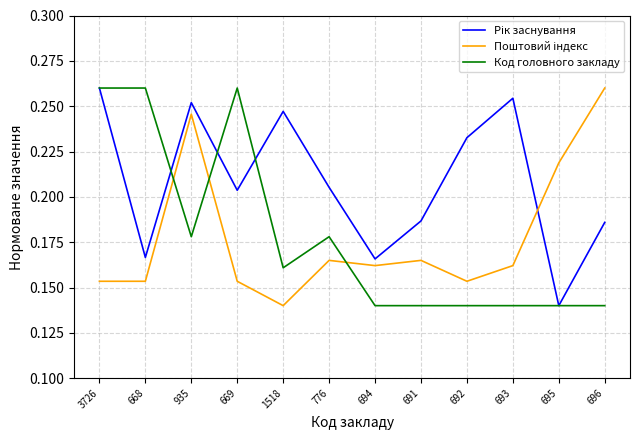

Between 669 and 692, which series saw the biggest shift?

Код головного закладу